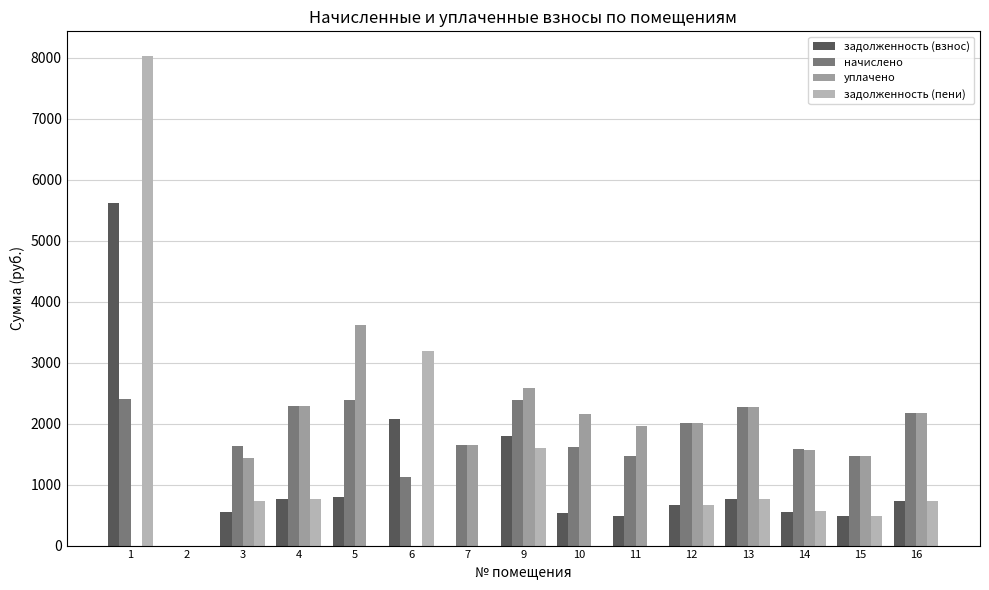

At which category is the sum across all series the highest?

1